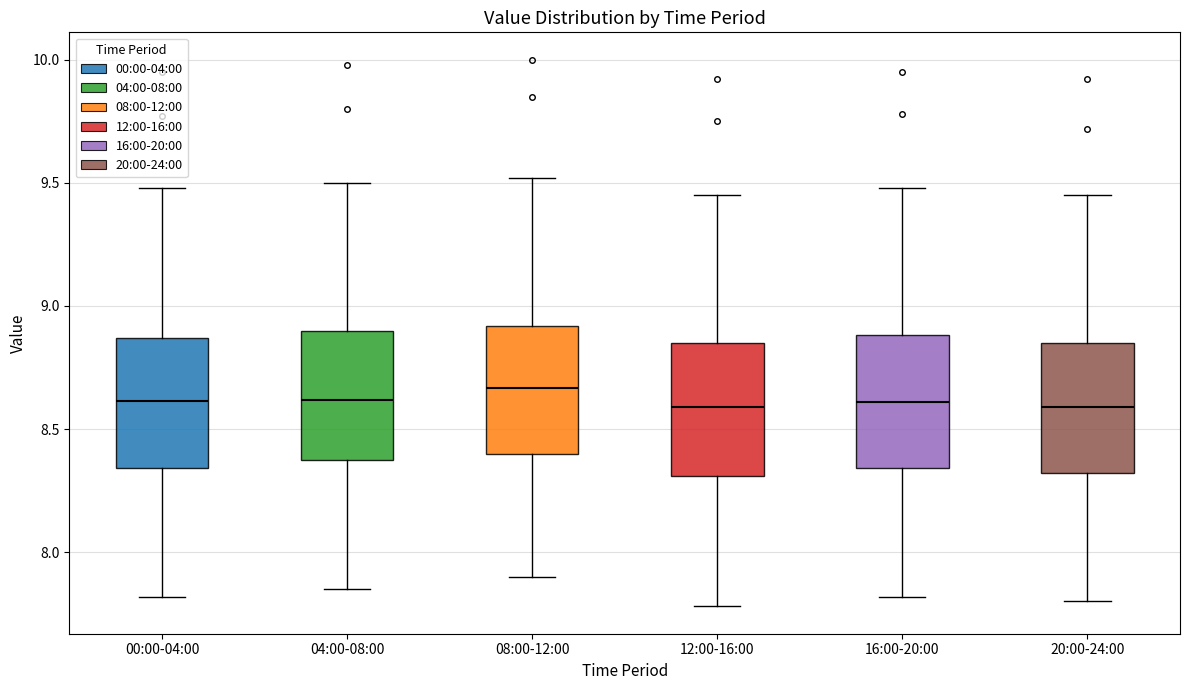

Where does the median line of the box for 20:00-24:00 sit on the y-axis? The values are not printed on the chart, so give them approximately, as read against the axis.

8.60